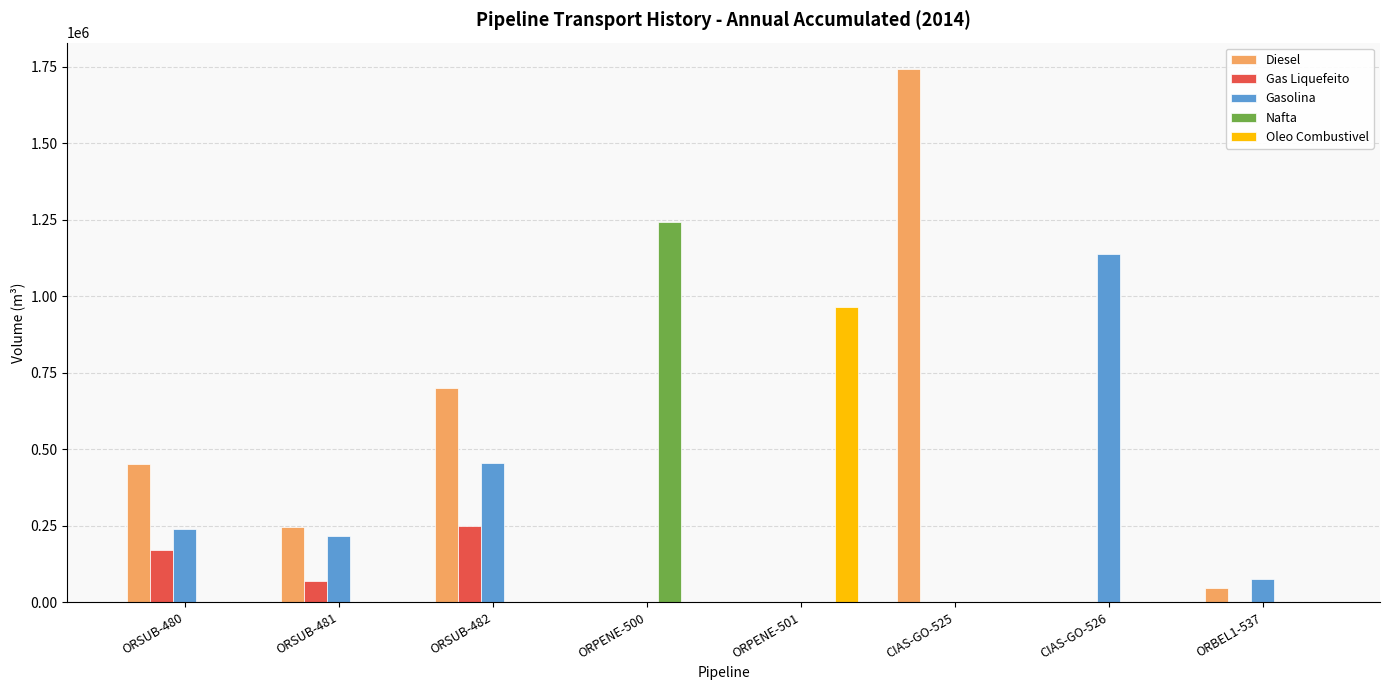

Which series changed the most between ORSUB-480 and ORSUB-481?

Diesel